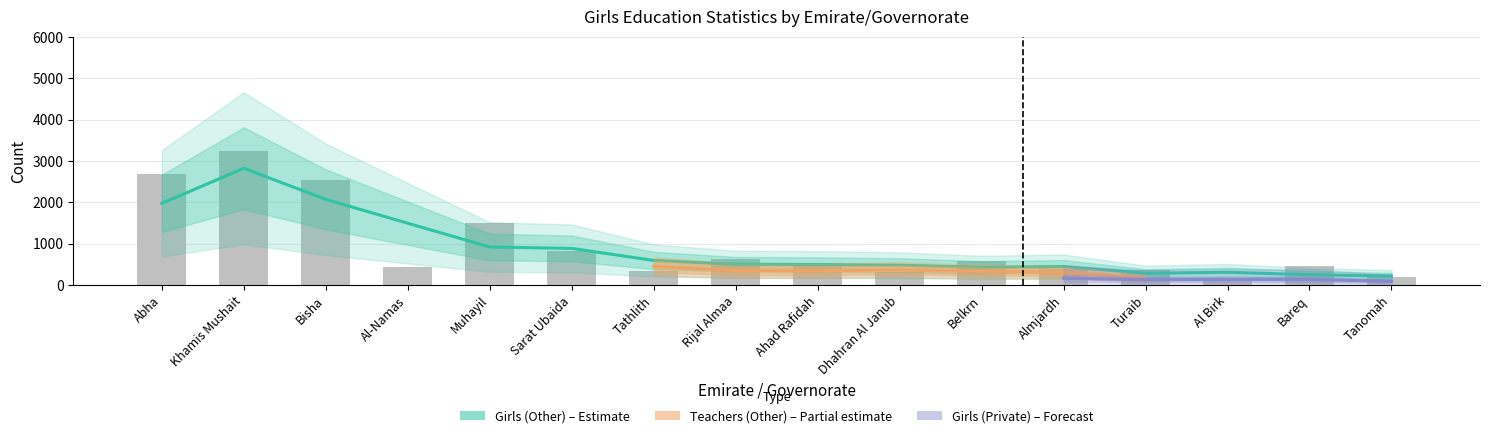

What is the difference between the Girls (Other) values at Belkrn and Ahad Rafidah?

41.0